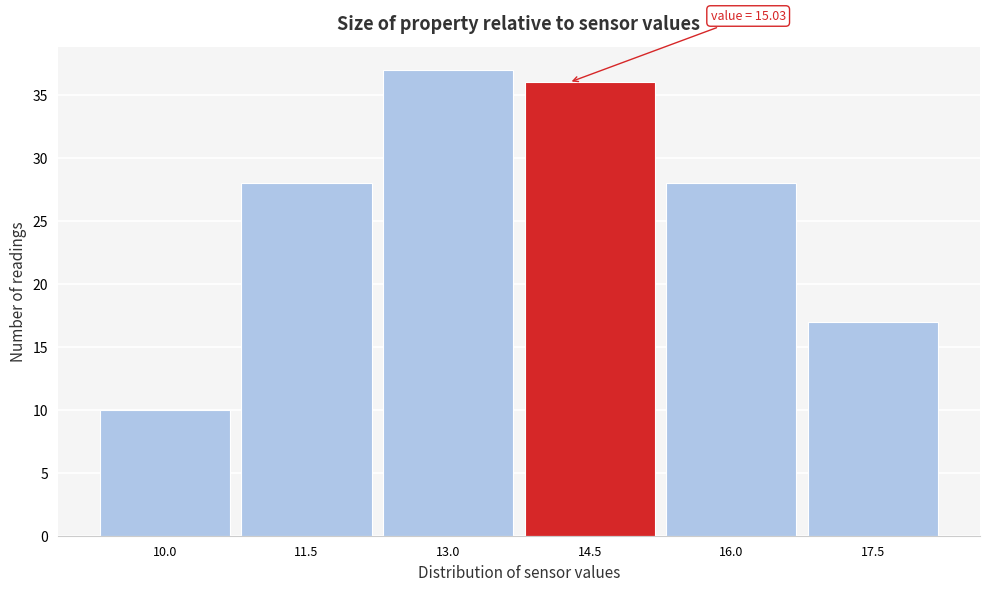

Reading right to left, list all the values displayed in this chart.

17.5=17	16.0=28	14.5=36	13.0=37	11.5=28	10.0=10